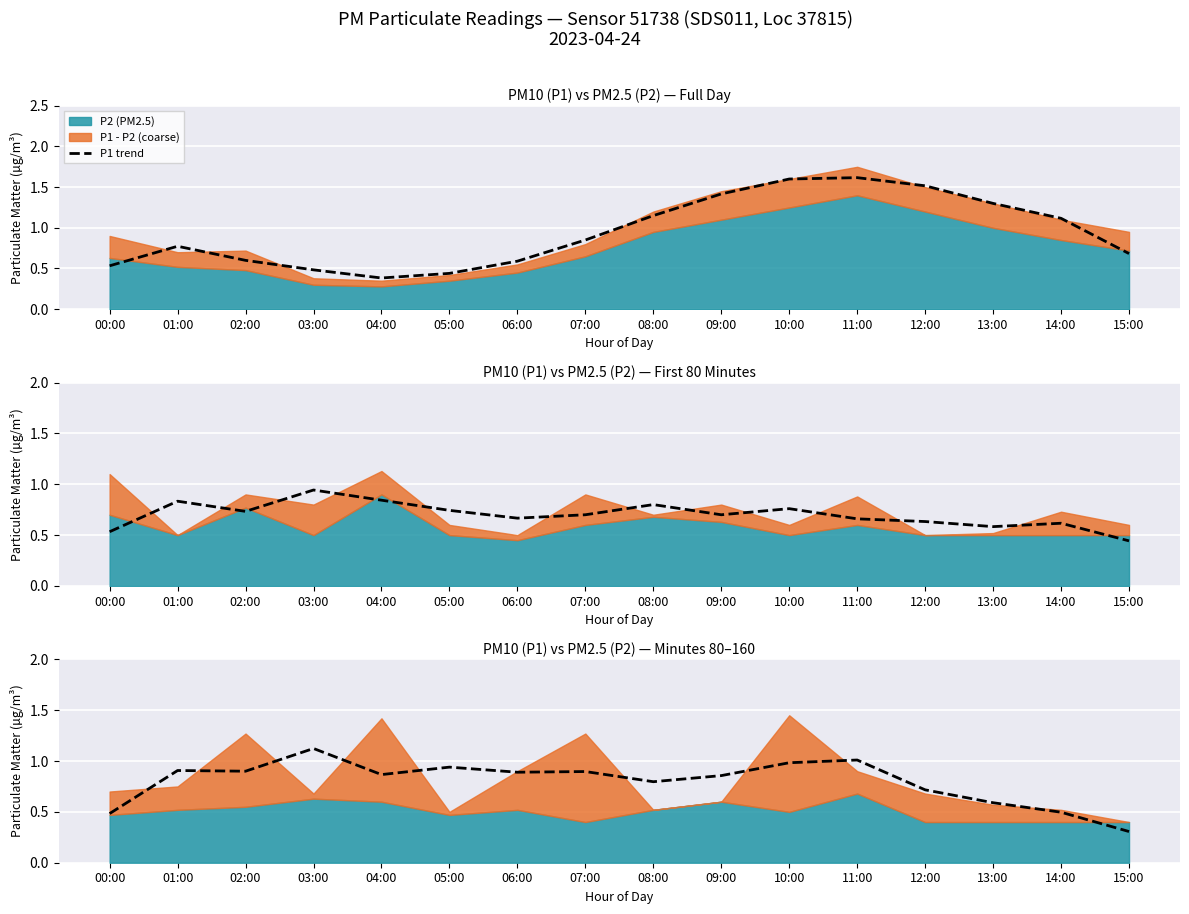

What is the difference between the maximum and second lowest values?

0.6